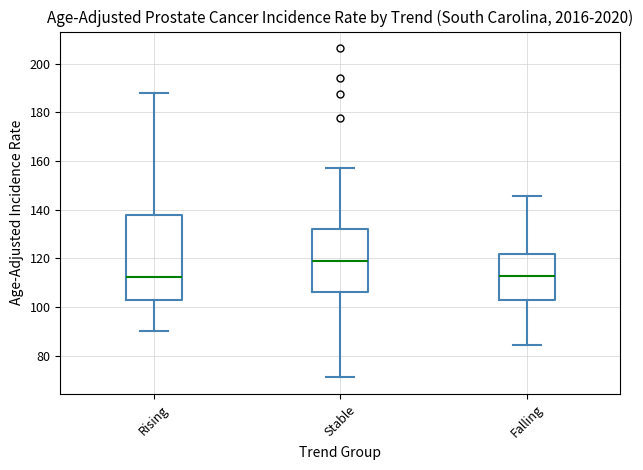

Reading left to right, read every box against the y-axis: the position of its median line, the range the box covers, and the ends of its whiskers. The values are not printed on the chart, so give them approximately, as read against the axis.

Rising: median 112, box 104 to 138, whiskers 90 to 188
Stable: median 118, box 106 to 132, whiskers 72 to 158
Falling: median 112, box 104 to 122, whiskers 84 to 146